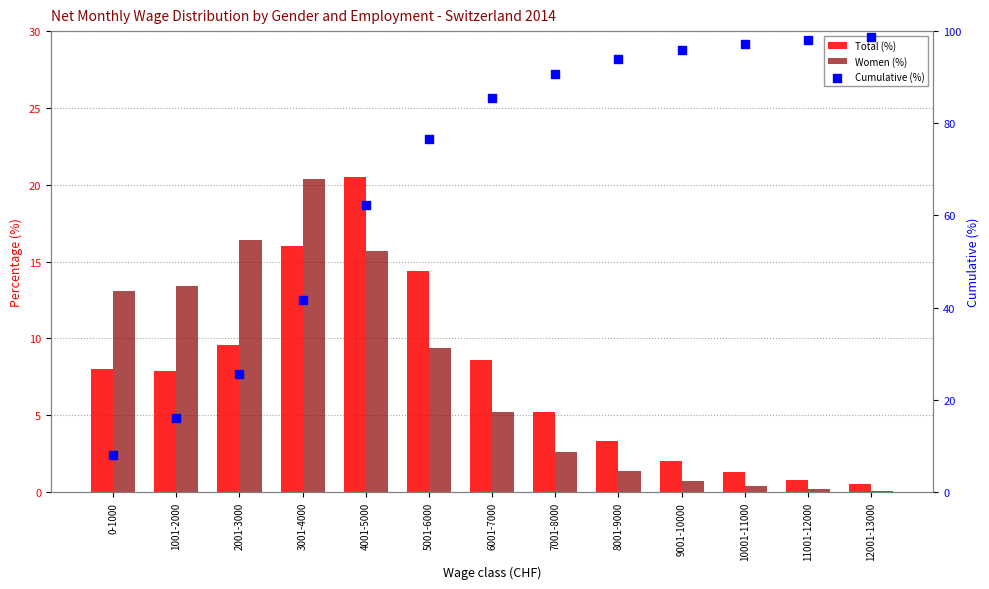

Which series contains the highest Y value?

Cumulative (%)